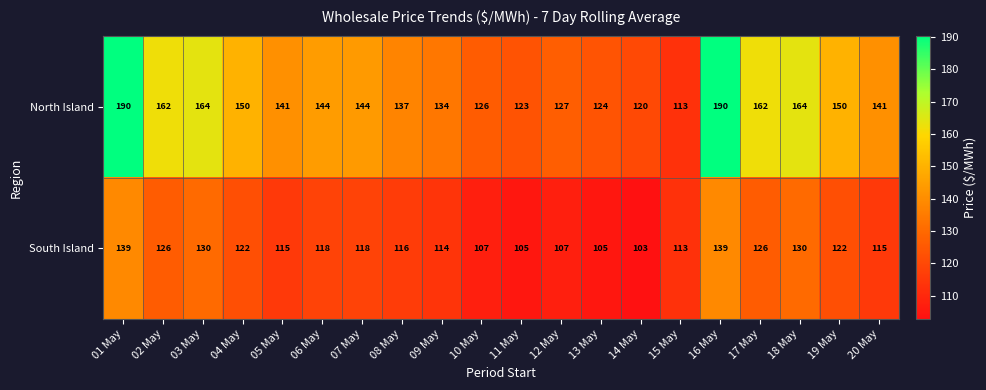

What is the average value of the North Island series?

145